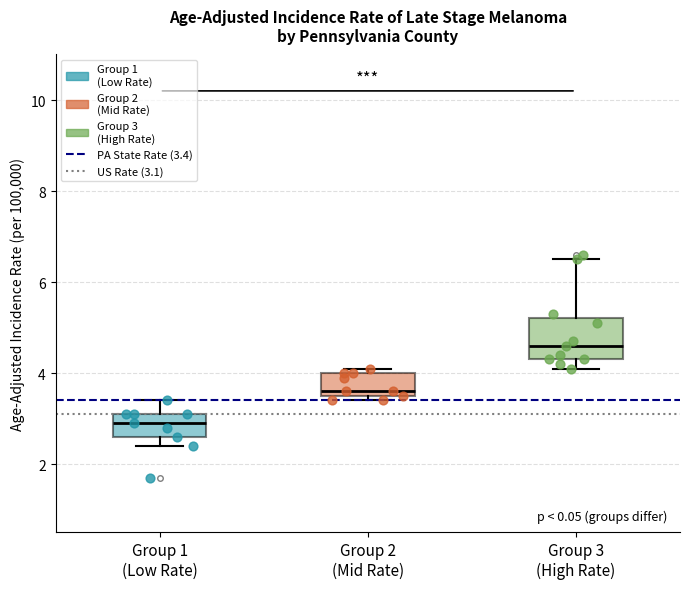

Which box is the tallest, from its lower edge to its upper edge?

Group 3 (High Rate)